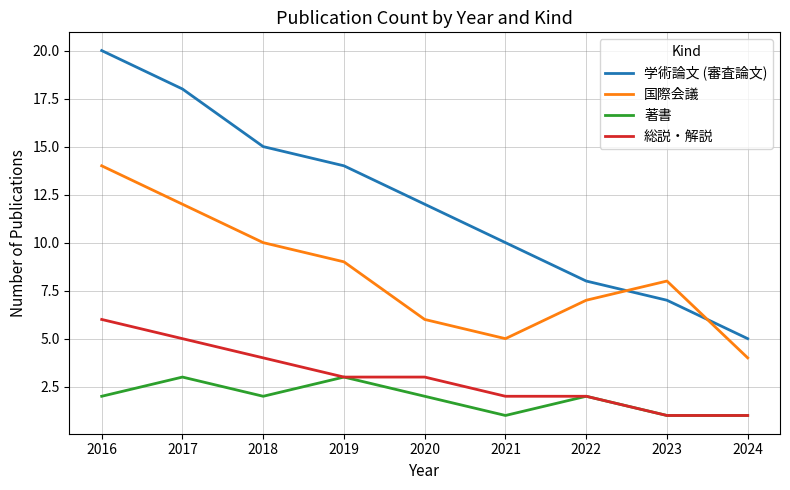

Reading left to right, extract all data points from this chart.

学術論文 (審査論文): 2016=20	2017=18	2018=15	2019=14	2020=12	2021=10	2022=8	2023=7	2024=5
国際会議: 2016=14	2017=12	2018=10	2019=9	2020=6	2021=5	2022=7	2023=8	2024=4
著書: 2016=2	2017=3	2018=2	2019=3	2020=2	2021=1	2022=2	2023=1	2024=1
総説・解説: 2016=6	2017=5	2018=4	2019=3	2020=3	2021=2	2022=2	2023=1	2024=1